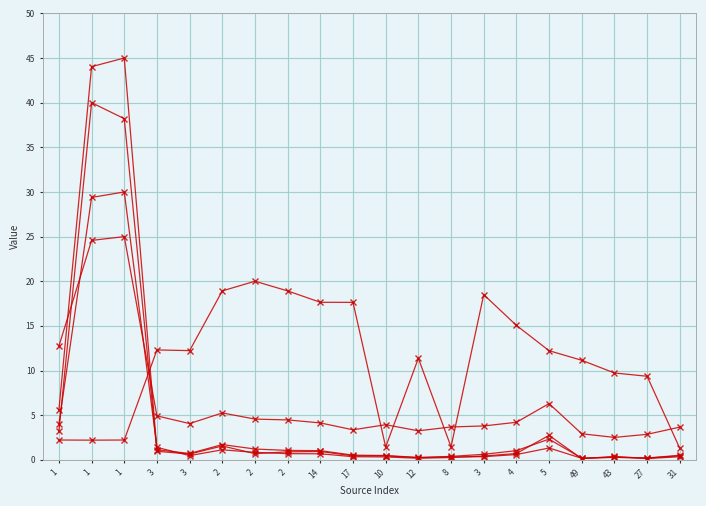

How many lines are shown in the chart?

5